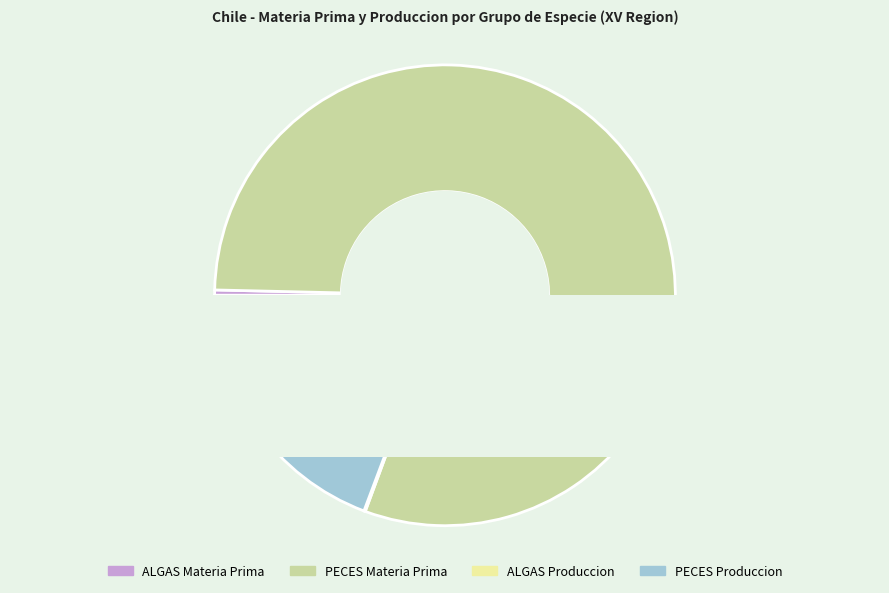

How many segments does this pie chart have?

4